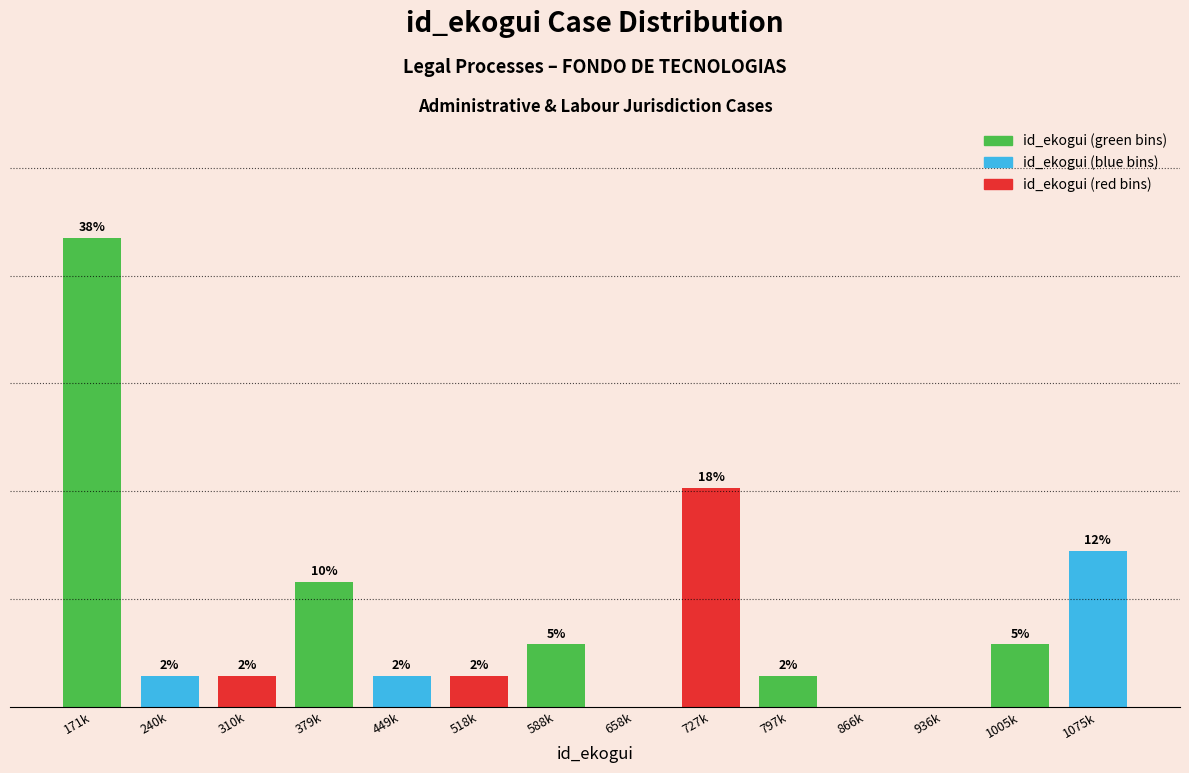

Which label corresponds to the largest value in the chart?

171k